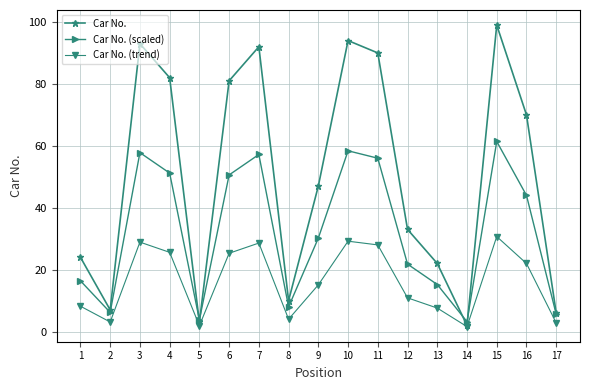

The value of Car No. (trend) at 14 is 1.6. True or false?

True